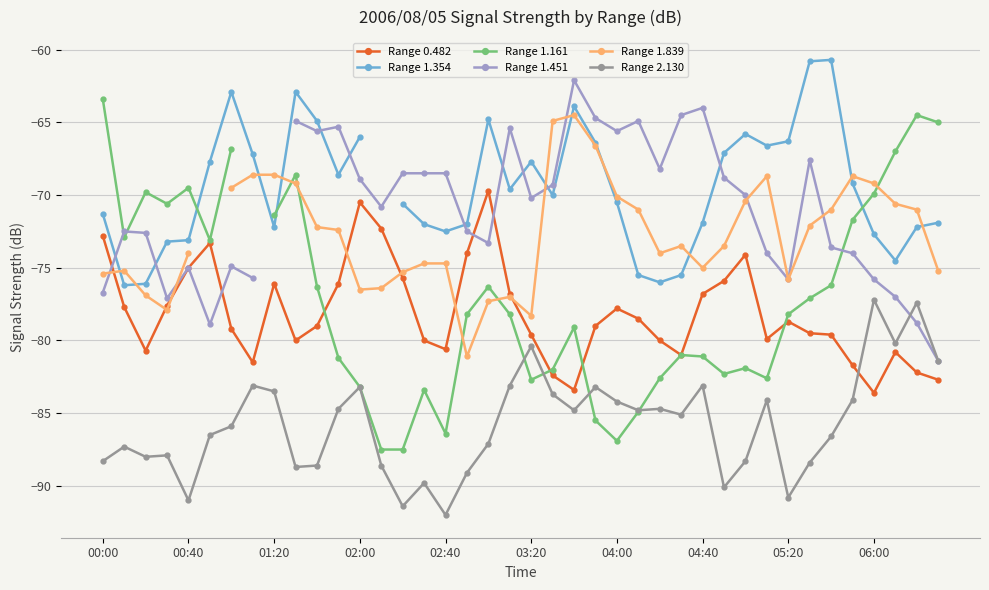

What is the sum of all Range 2.130 values?

-3430.4